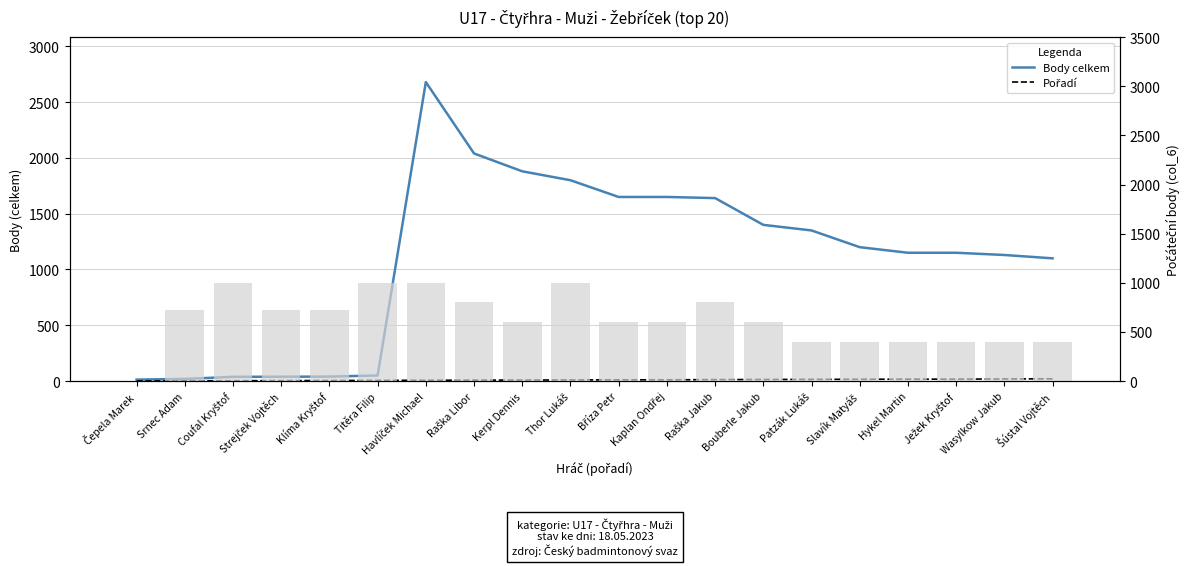

List the series in order of their peak value, lowest first.

Pořadí, Počáteční body (col_6), Body celkem